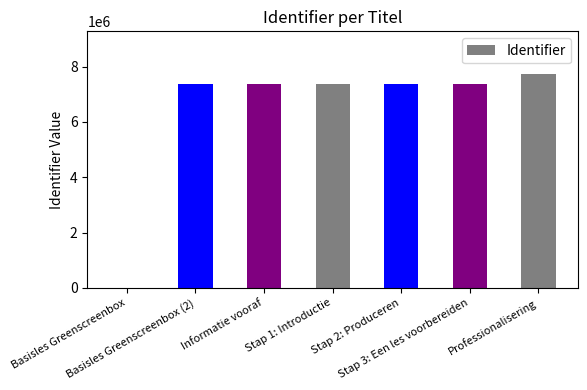

What is the greatest value displayed?

7726358